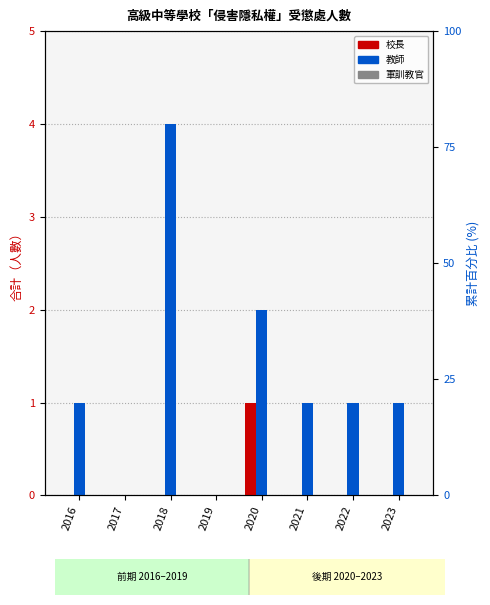

What is the sum of all 教師 values?

10